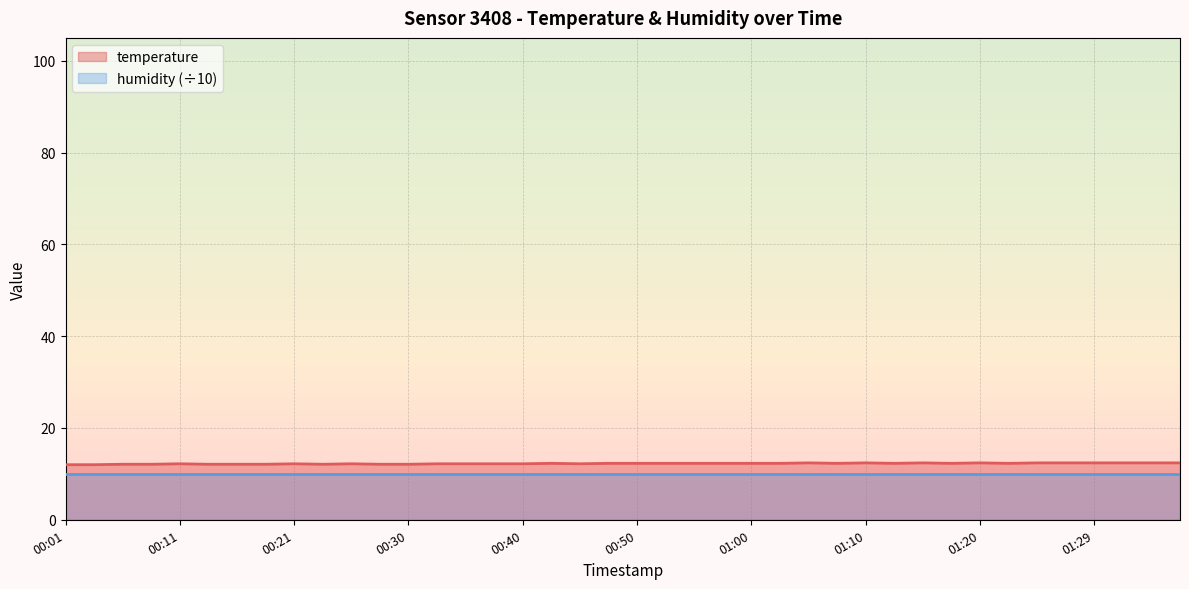

What is the average value?

12.2